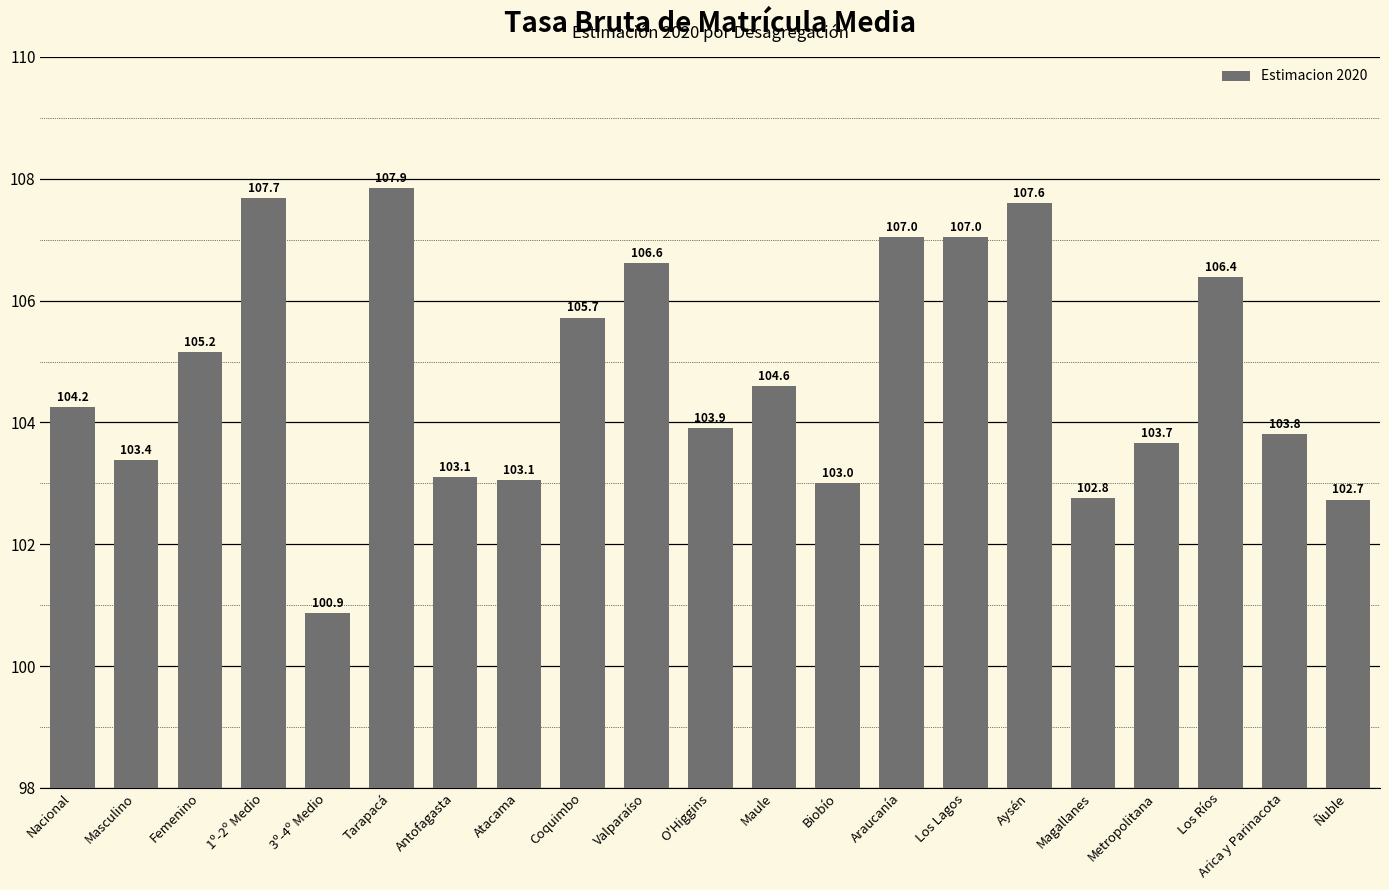

What is the difference between the maximum and second lowest values?

5.1